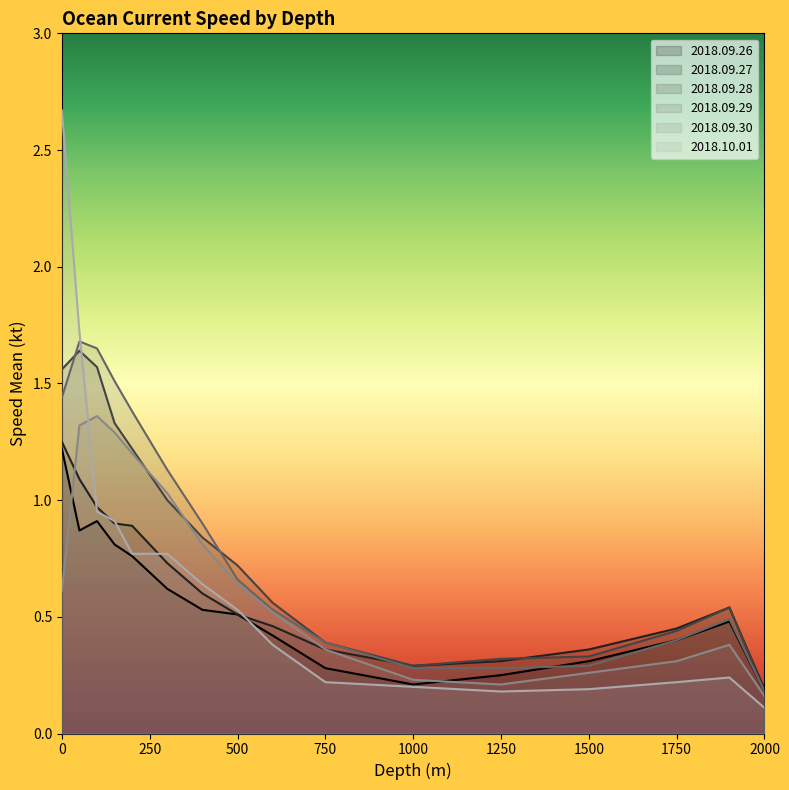

Between 2000 and 300, which is larger?

300